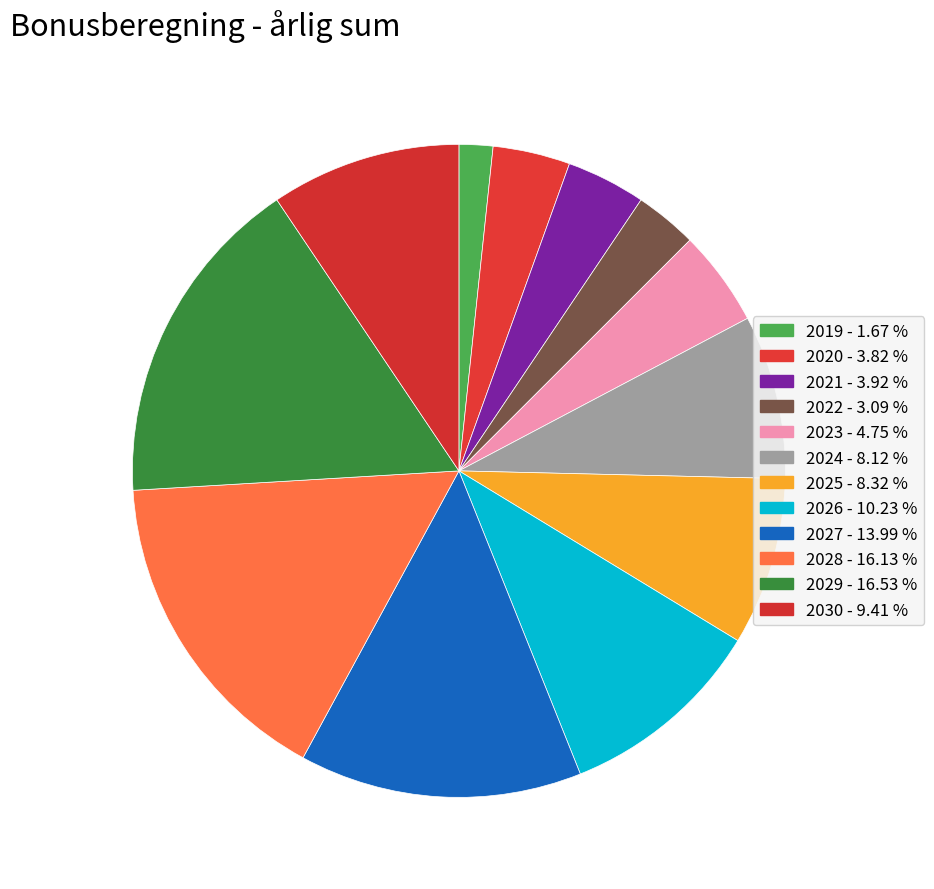

Count the number of slices in the pie.

12